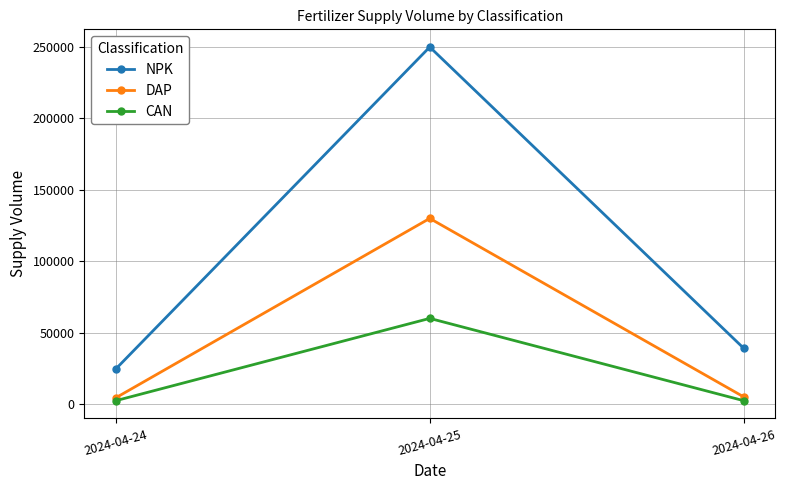

How many lines are shown in the chart?

3